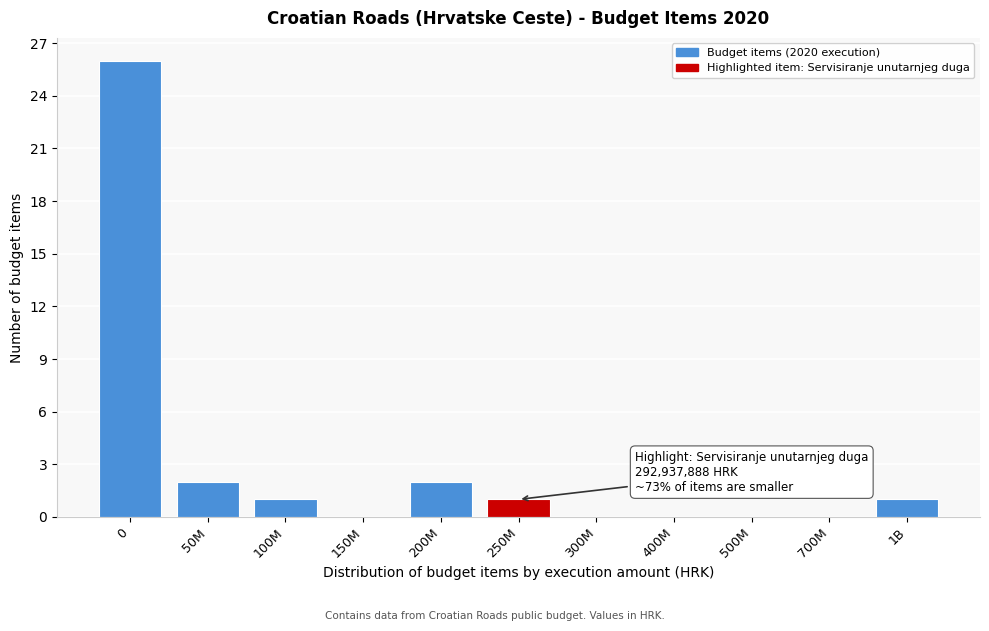

Reading right to left, extract all data points from this chart.

1B=1	700M=0	500M=0	400M=0	300M=0	250M=1	200M=2	150M=0	100M=1	50M=2	0=26